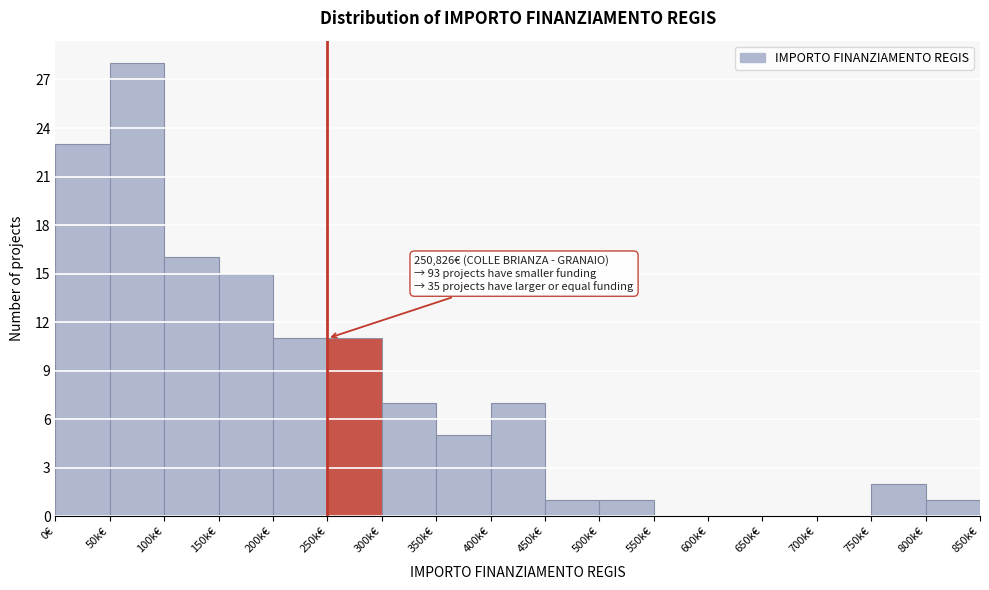

Reading right to left, transcribe all the data shown in this chart.

800k€=1	750k€=2	700k€=0	650k€=0	600k€=0	550k€=0	500k€=1	450k€=1	400k€=7	350k€=5	300k€=7	250k€=11	200k€=11	150k€=15	100k€=16	50k€=28	0€=23